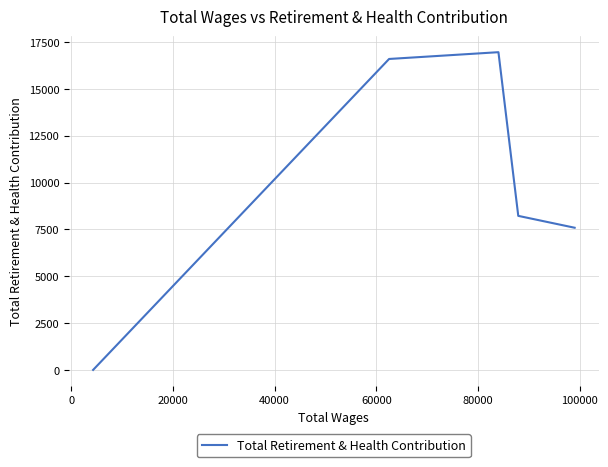

What is the difference between the maximum and minimum values?

16970